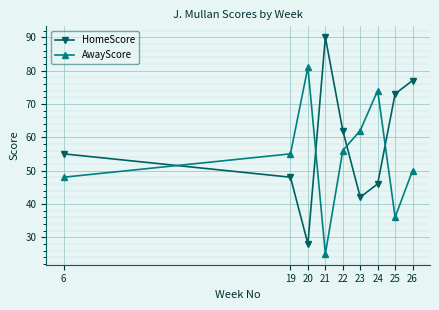

Rank the series at 23 from lowest to highest value.

HomeScore, AwayScore